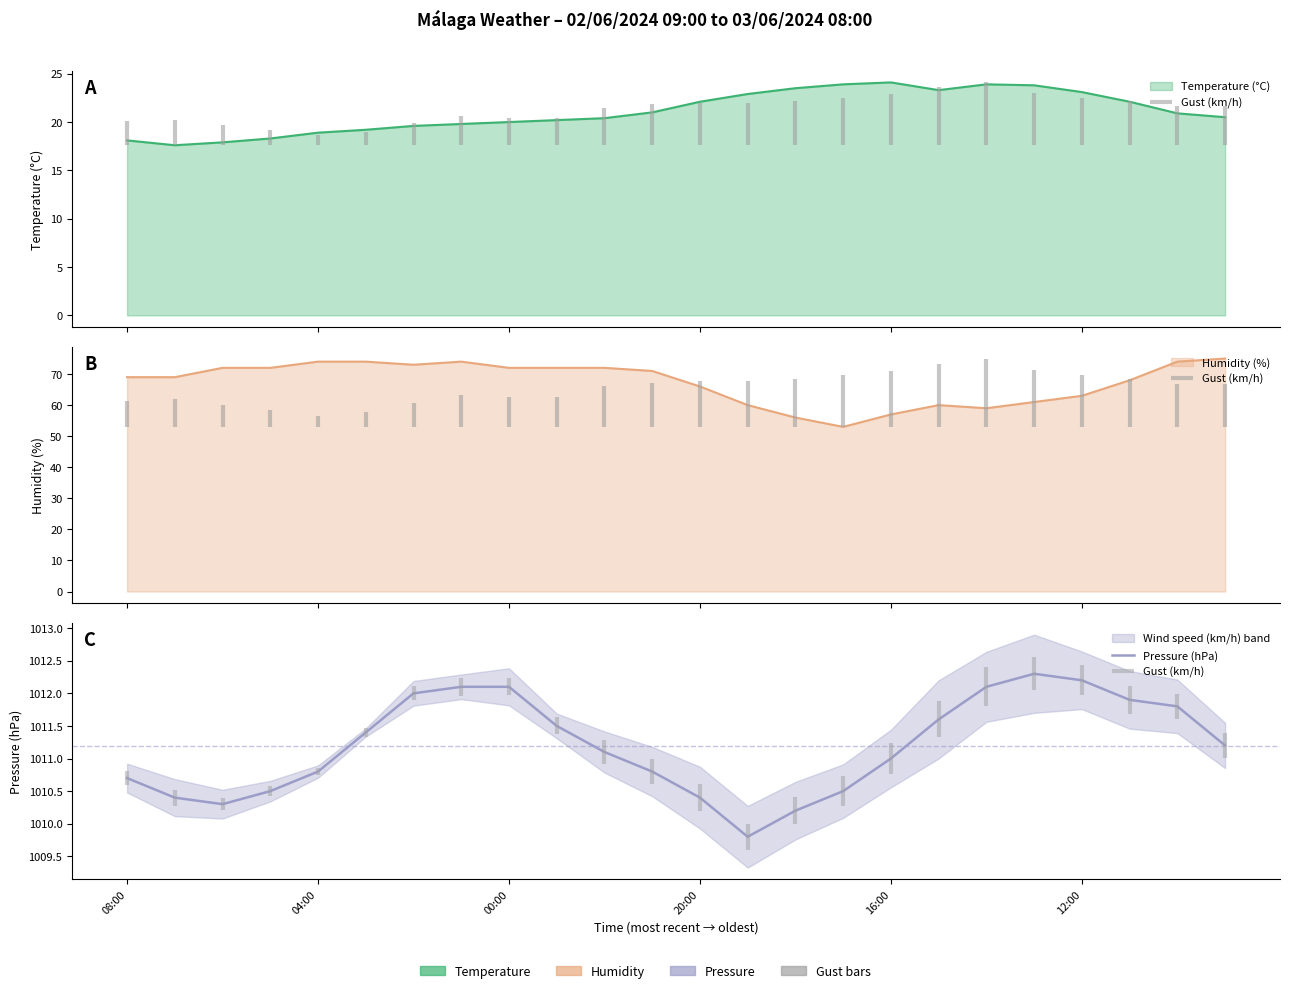

How many data points in Humidity (%) are less than 71?

12